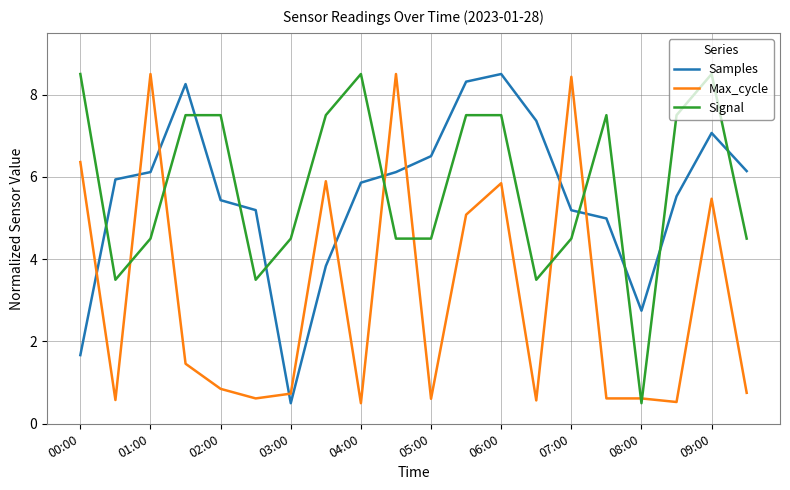

Which series ends up on top after the final intersection of Signal and Samples?

Samples